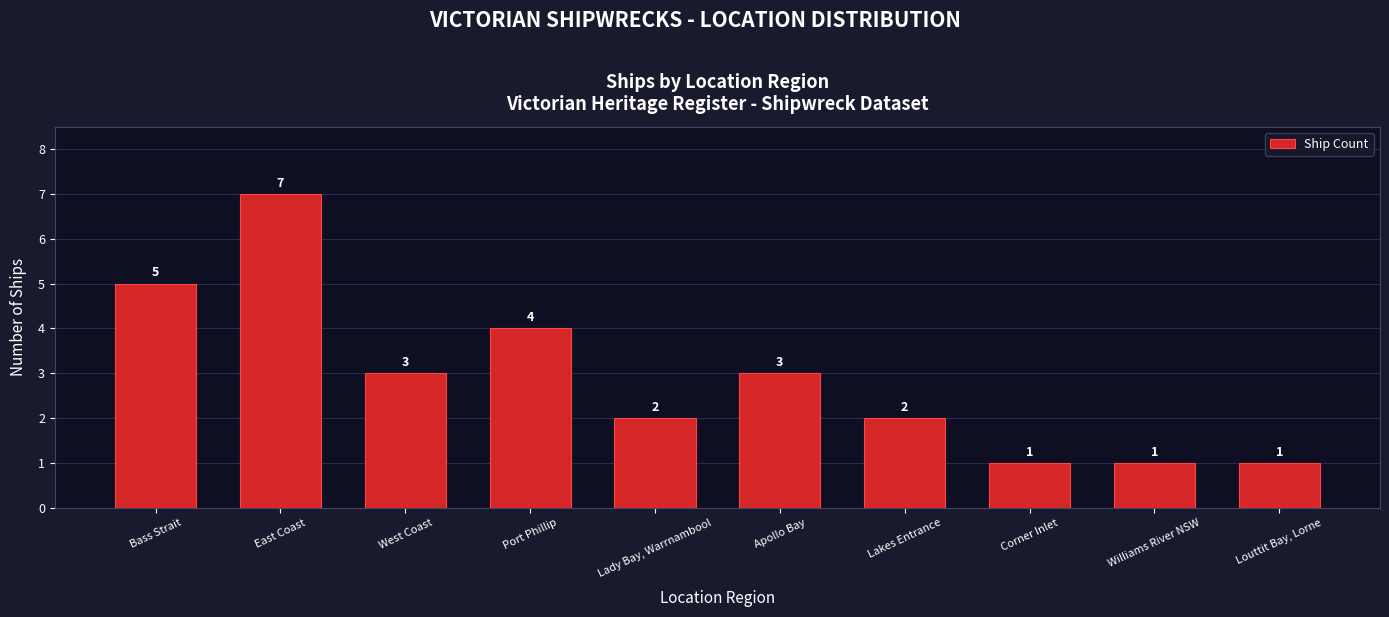

Which category has the highest value across all series?

East Coast